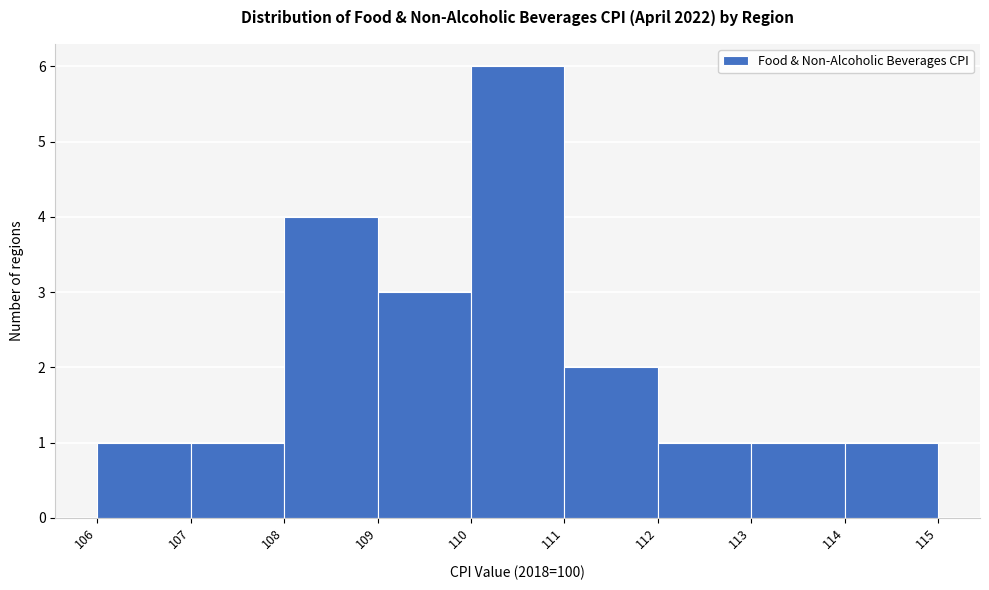

Which range on the x-axis has the tallest bar?

110 to 111